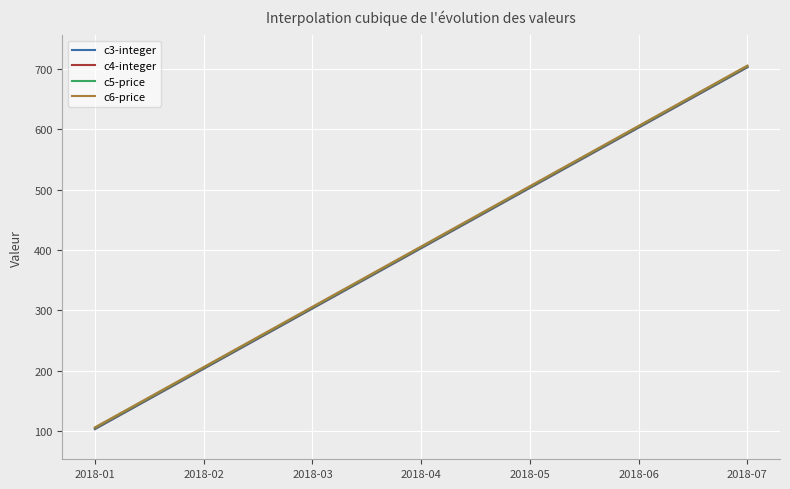

What is the lowest value of the c6-price series?

106.0